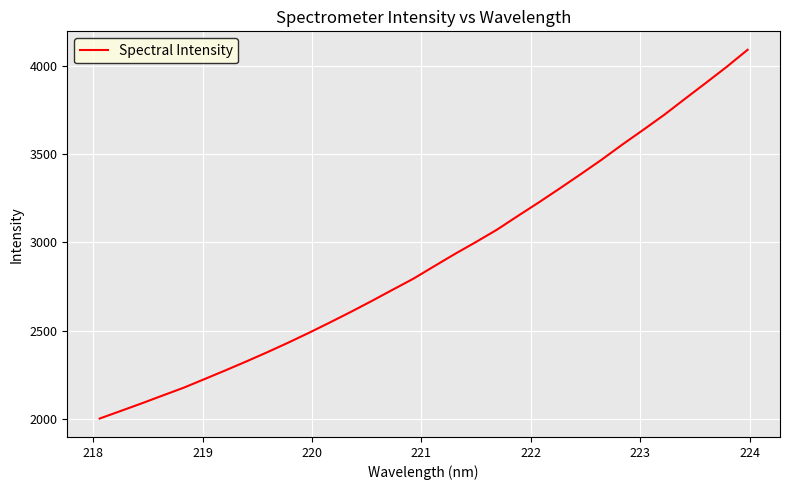

What is the greatest value displayed?

4091.7